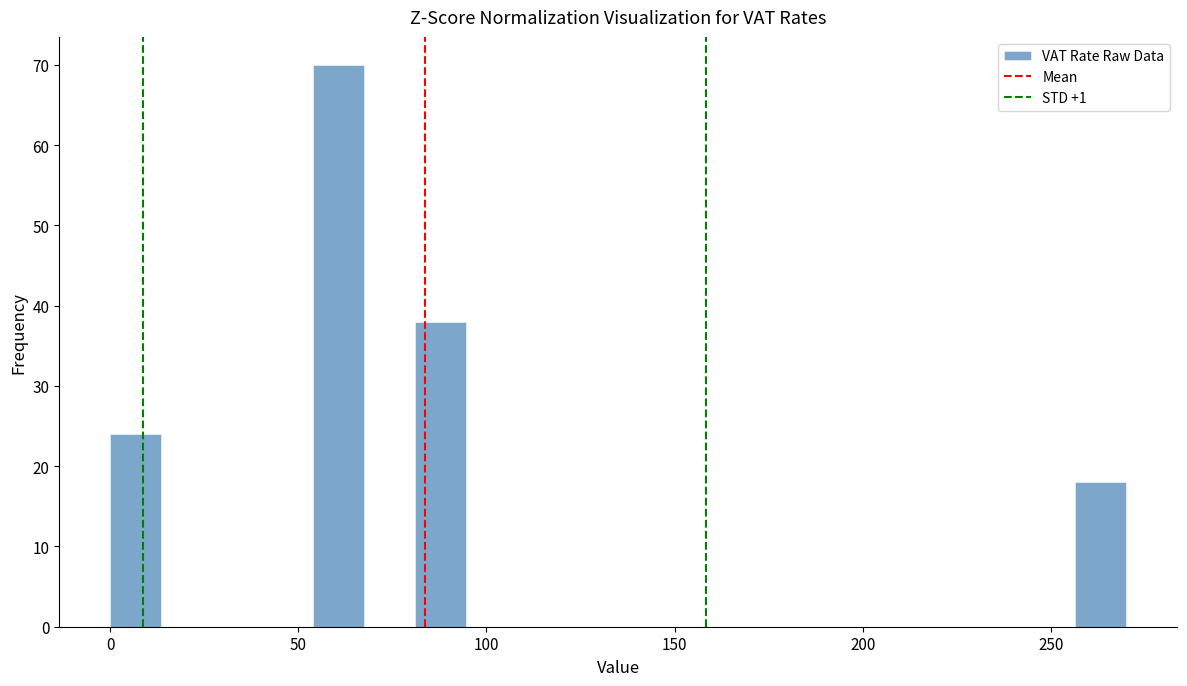

Read against the x-axis, roughly where is the centre of the tallest bar?

60